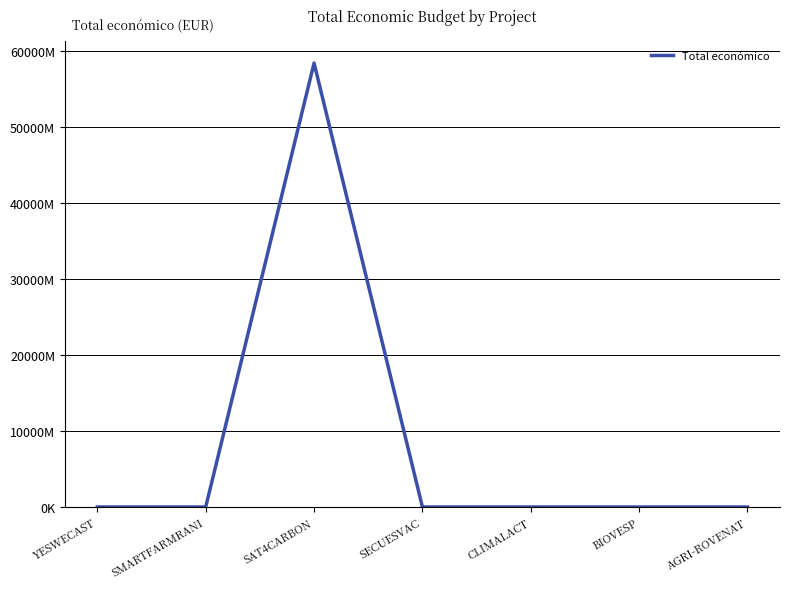

At which category does the data reach its first local valley?

SMARTFARMRANI